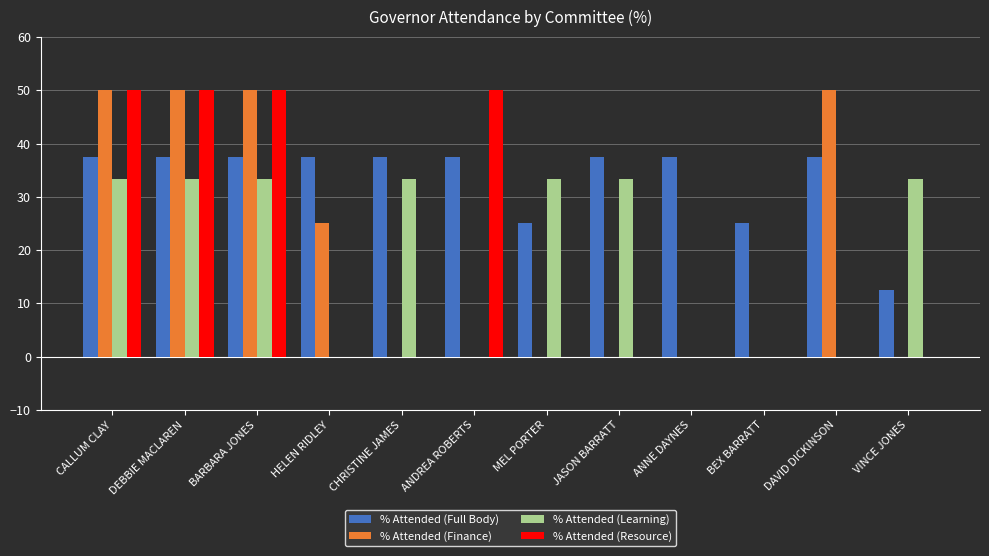

What are all the series names shown in the legend?

% Attended (Full Body), % Attended (Finance), % Attended (Learning), % Attended (Resource)